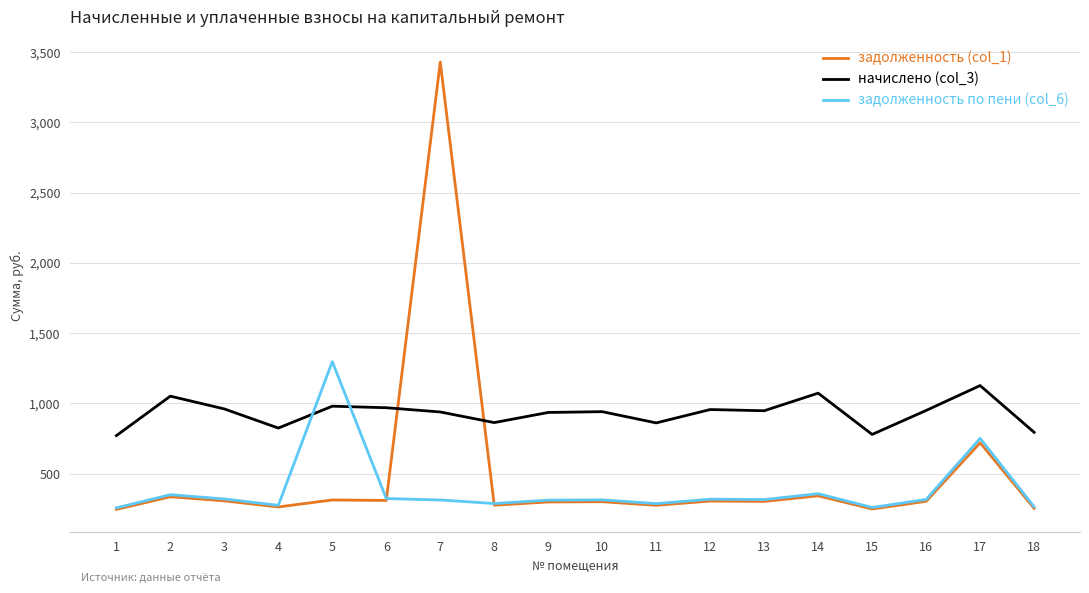

Which category has the highest value across all series?

7